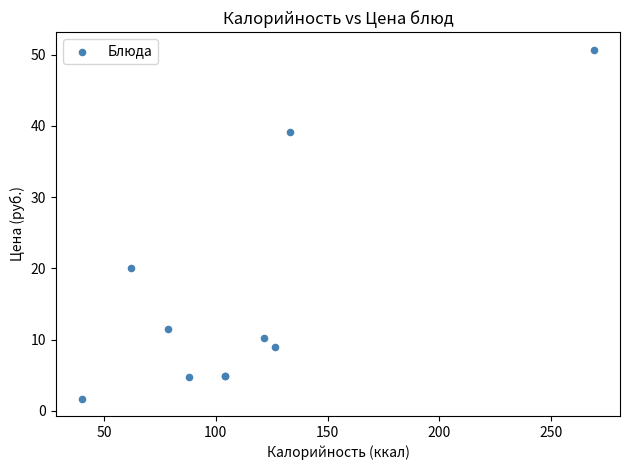

What Y value in the scatter plot is closest to 26?

20.0